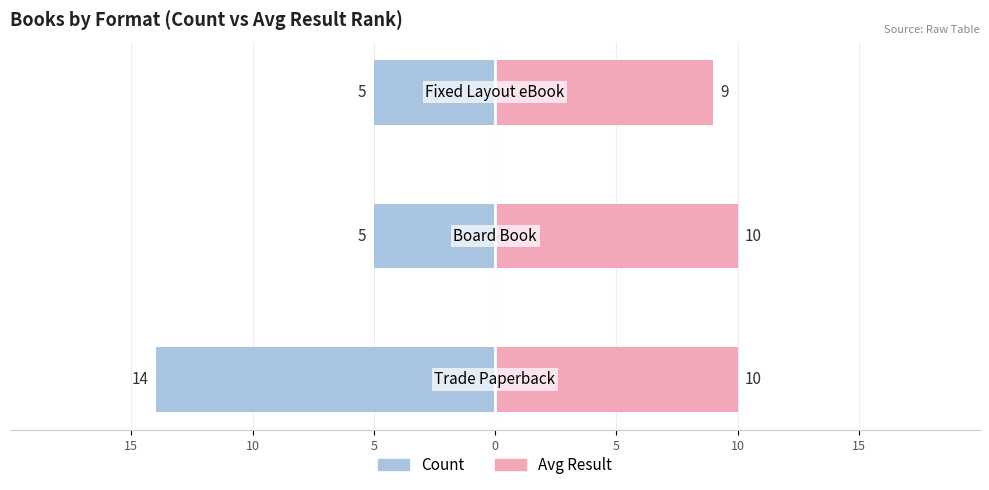

How many series are shown in this chart?

2